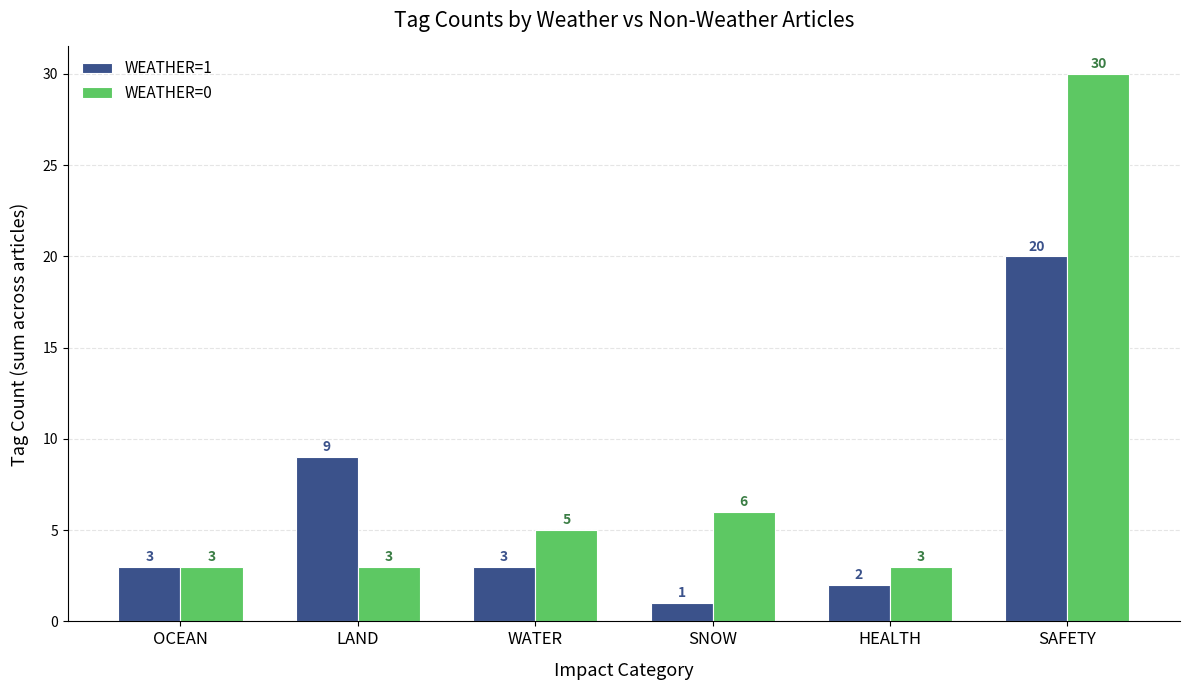

Is the value of WEATHER=0 at OCEAN greater than the value of WEATHER=1 at SNOW?

Yes